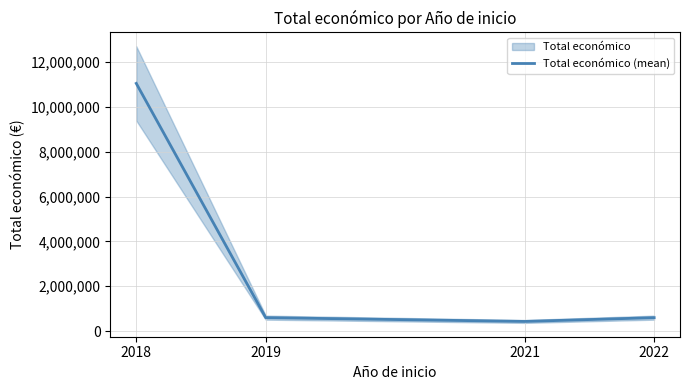

What is the smallest value displayed?

430411